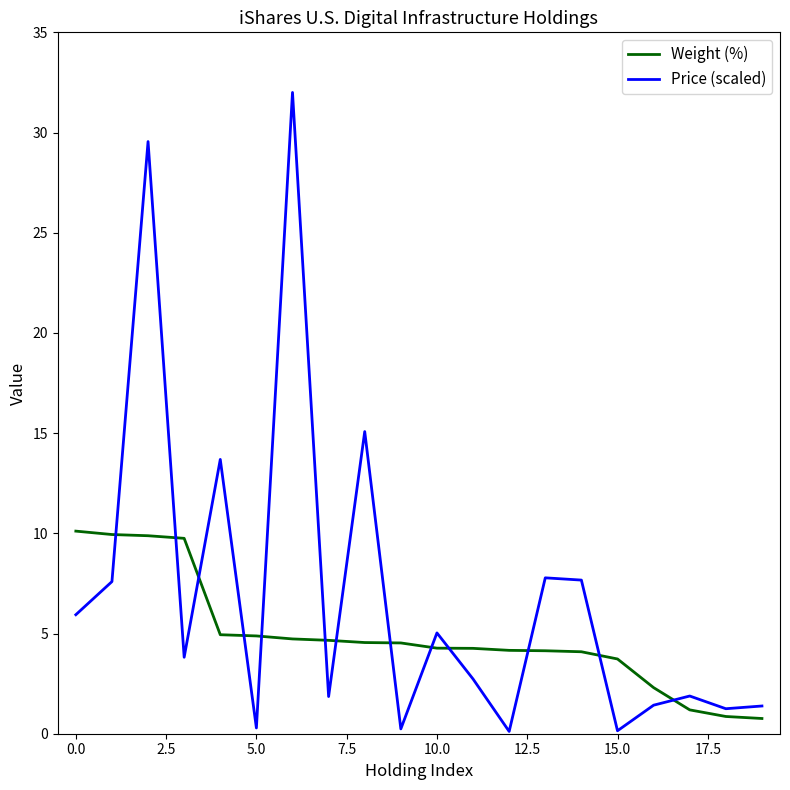

How many values in the Price (scaled) series are below 3?

10